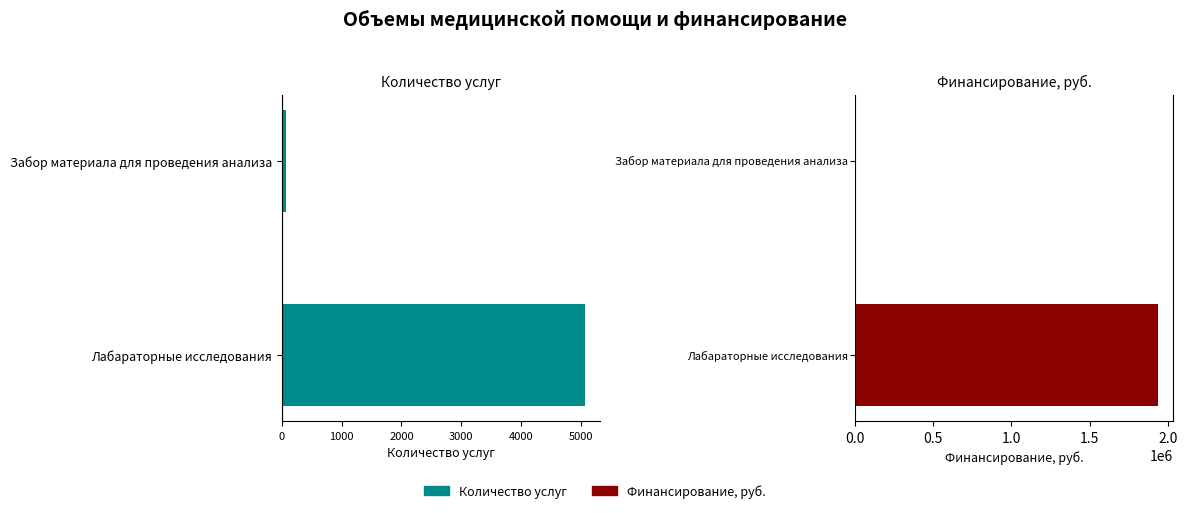

Which series has the largest range (max minus min)?

Финансирование, руб.